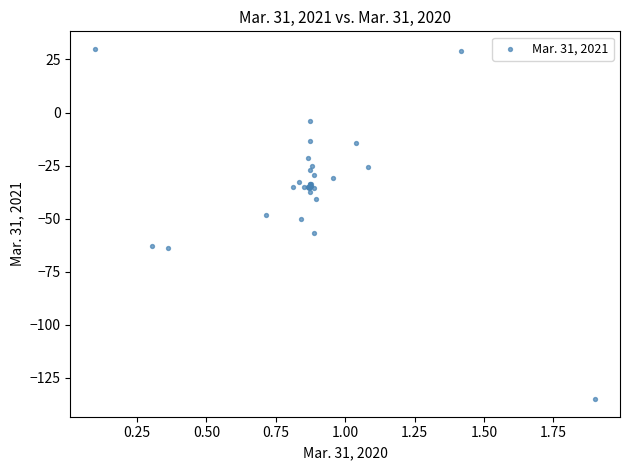

What Y value in the scatter plot is closest to -52?

-50.0